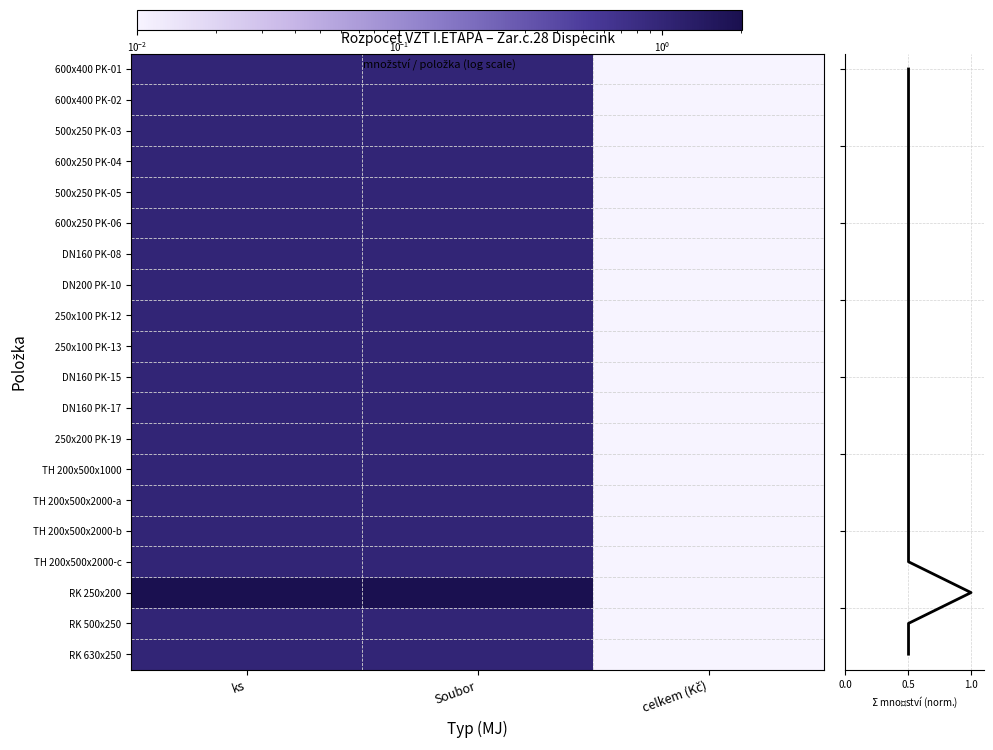

Where is 28.01.04.08 nearest to the value 0?

celkem (Kč)